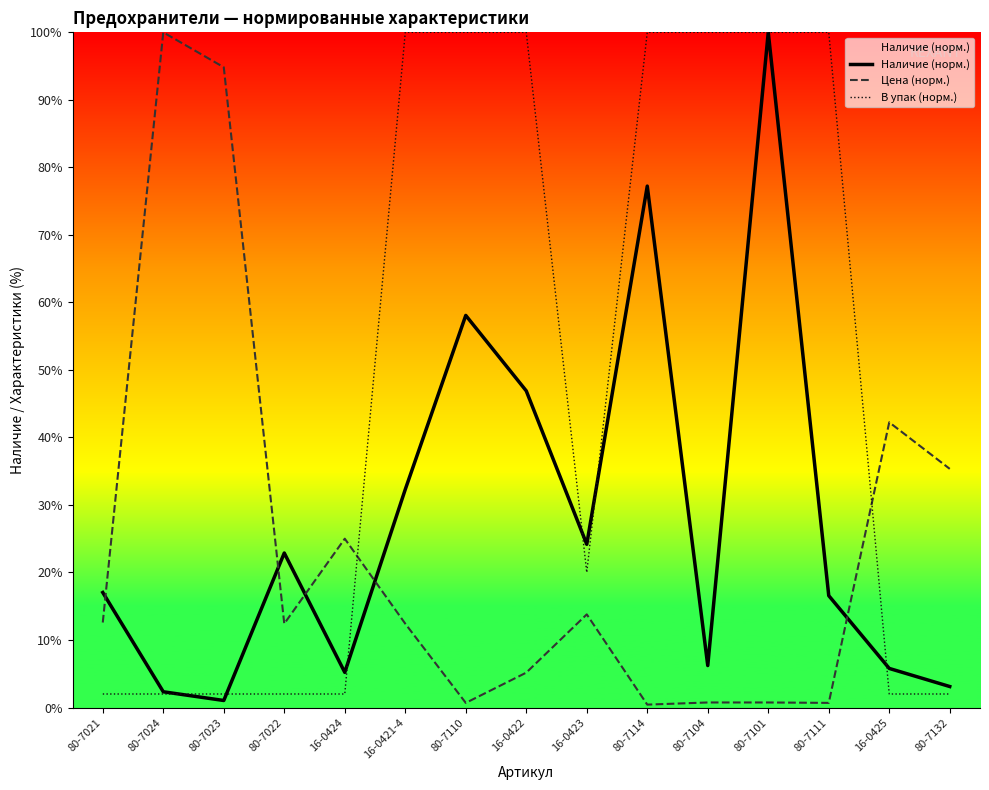

The value of Цена (норм.) at 16-0422 is 5.2. True or false?

True